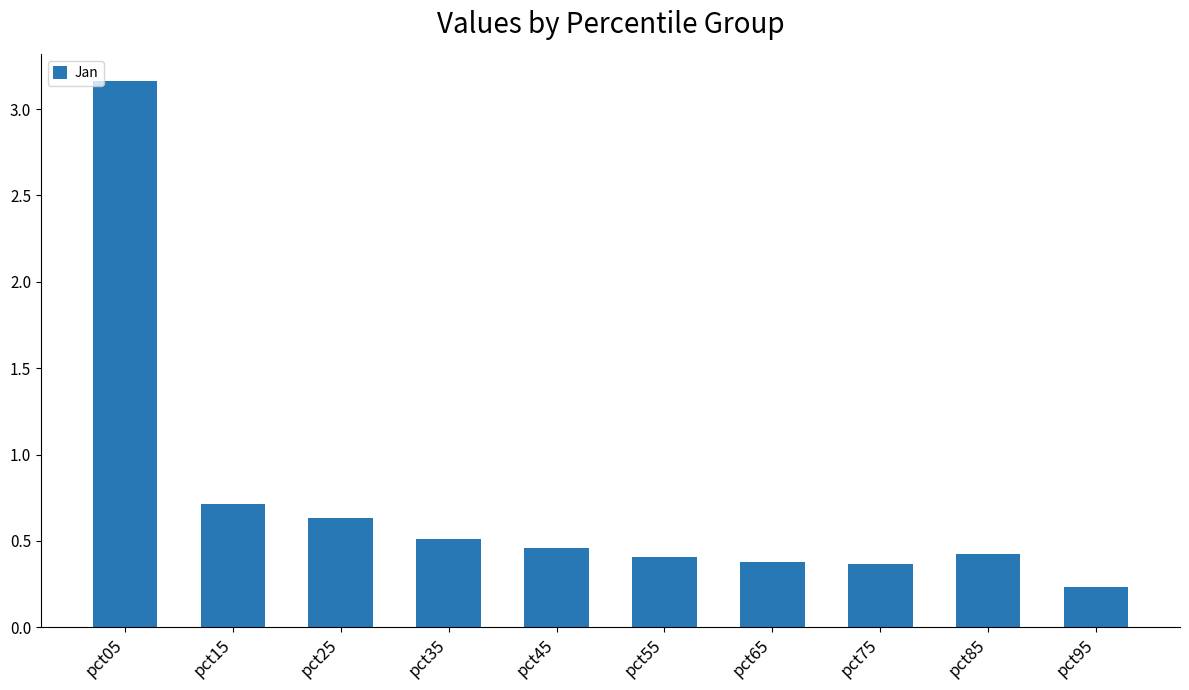

The value at pct25 is 0.9. True or false?

False